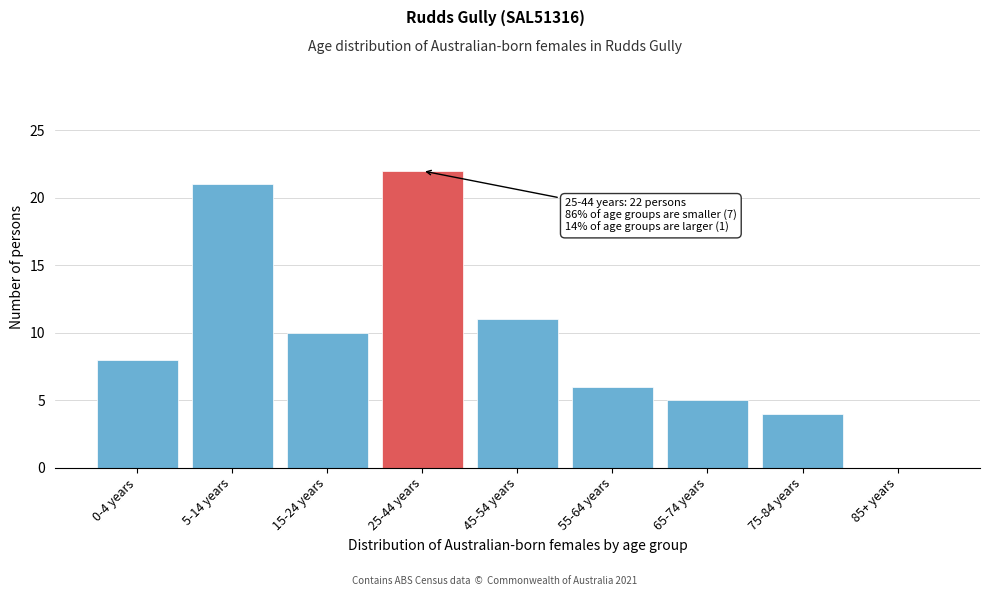

Reading left to right, transcribe all the data shown in this chart.

0-4 years=8	5-14 years=21	15-24 years=10	25-44 years=22	45-54 years=11	55-64 years=6	65-74 years=5	75-84 years=4	85+ years=0